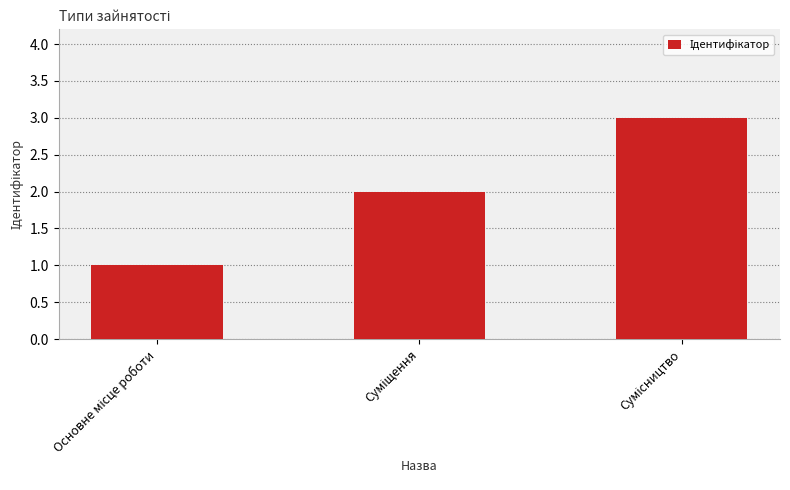

How many bars are there in total?

3